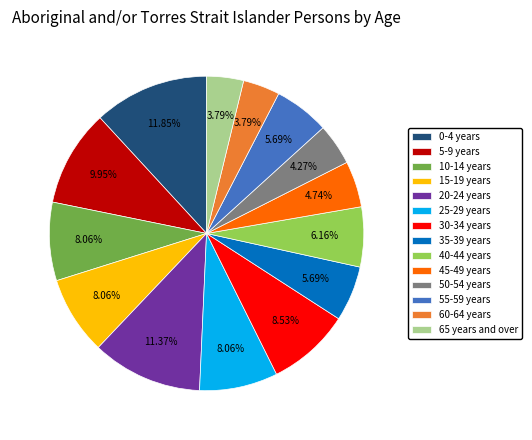

How many segments does this pie chart have?

14